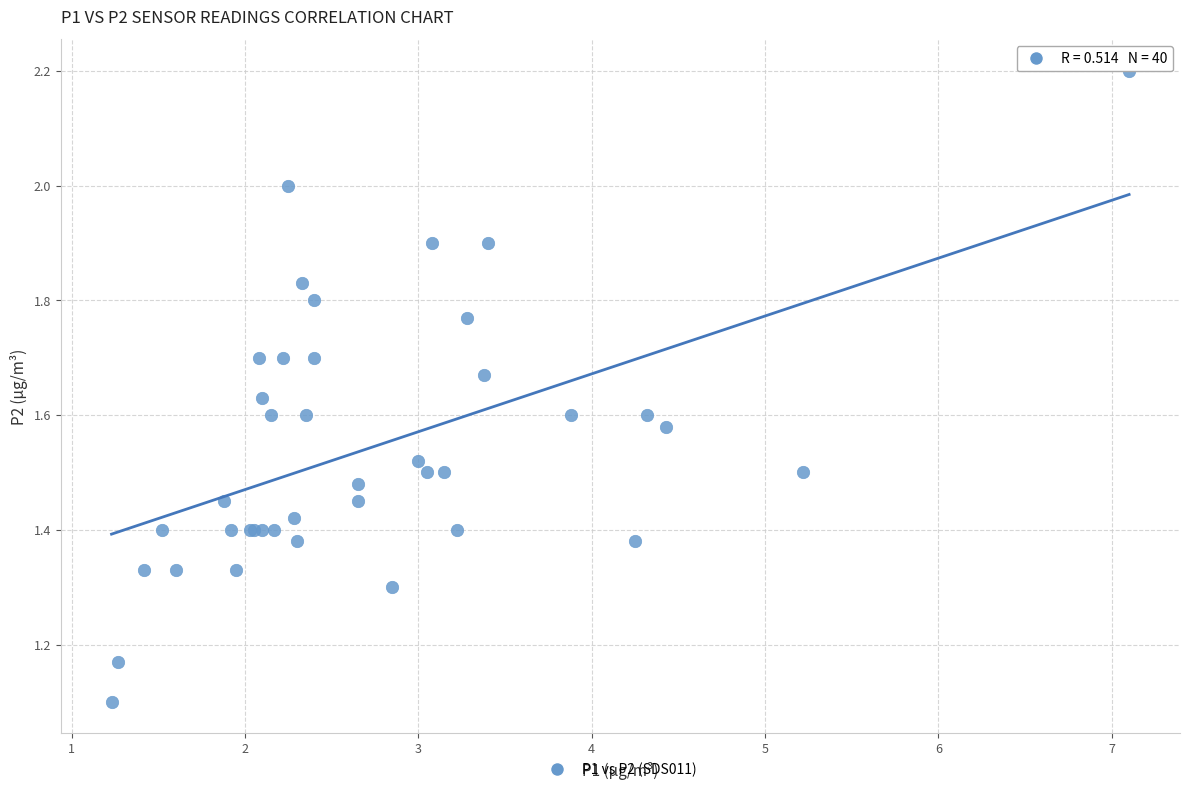

What Y value in the scatter plot is closest to 1?

1.1